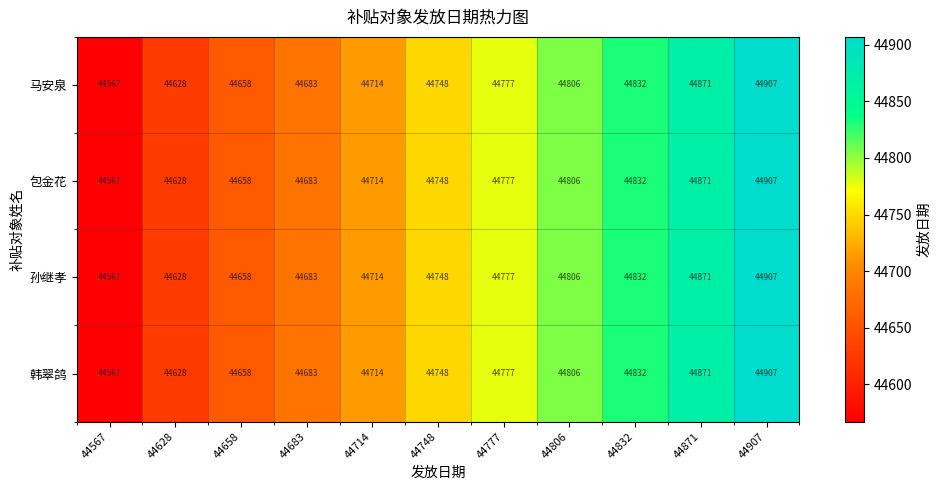

At which category is the sum across all series the highest?

44907